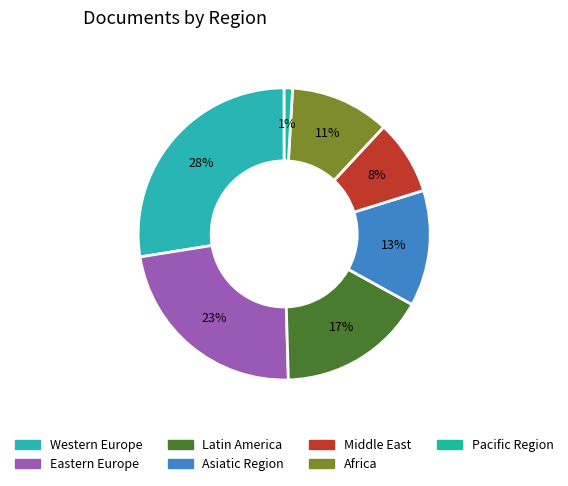

What is the largest slice in the pie chart?

Western Europe